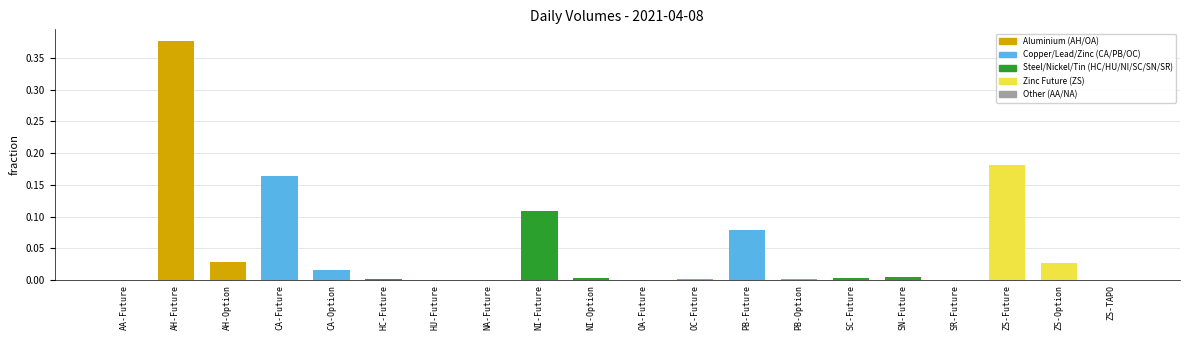

Which category has the lowest value across all series?

AA-Future